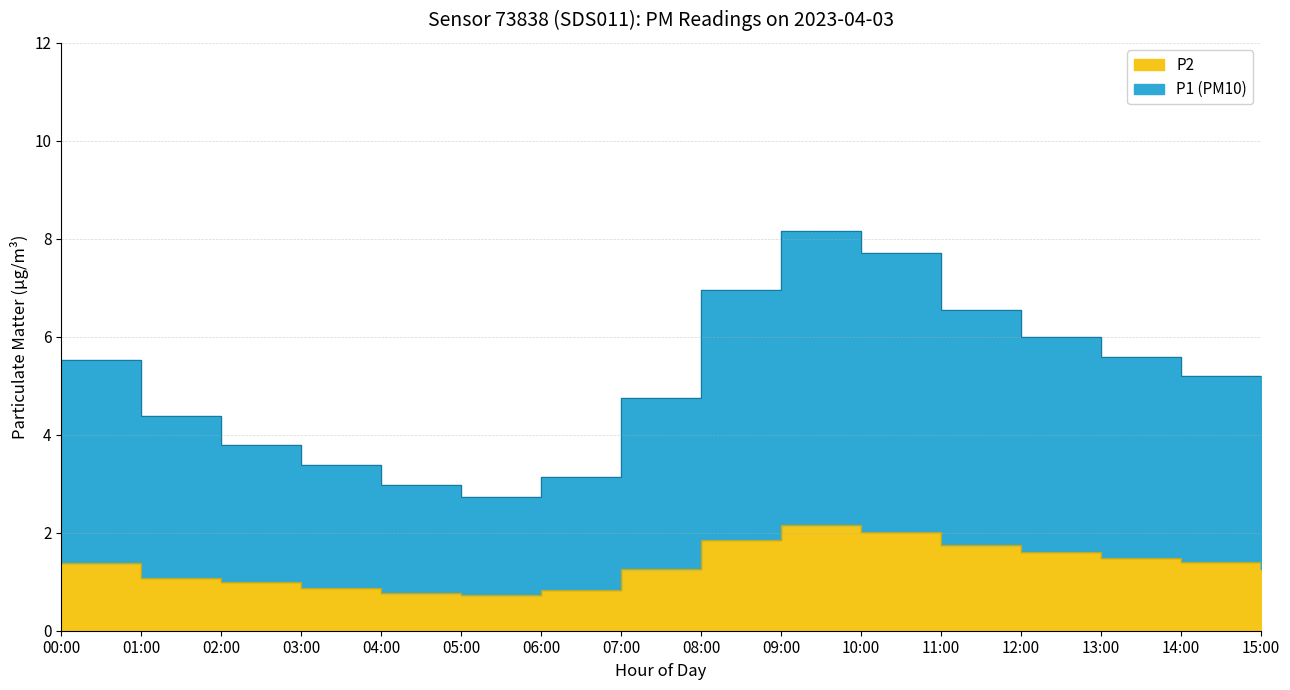

At which category is the sum across all series the highest?

09:00